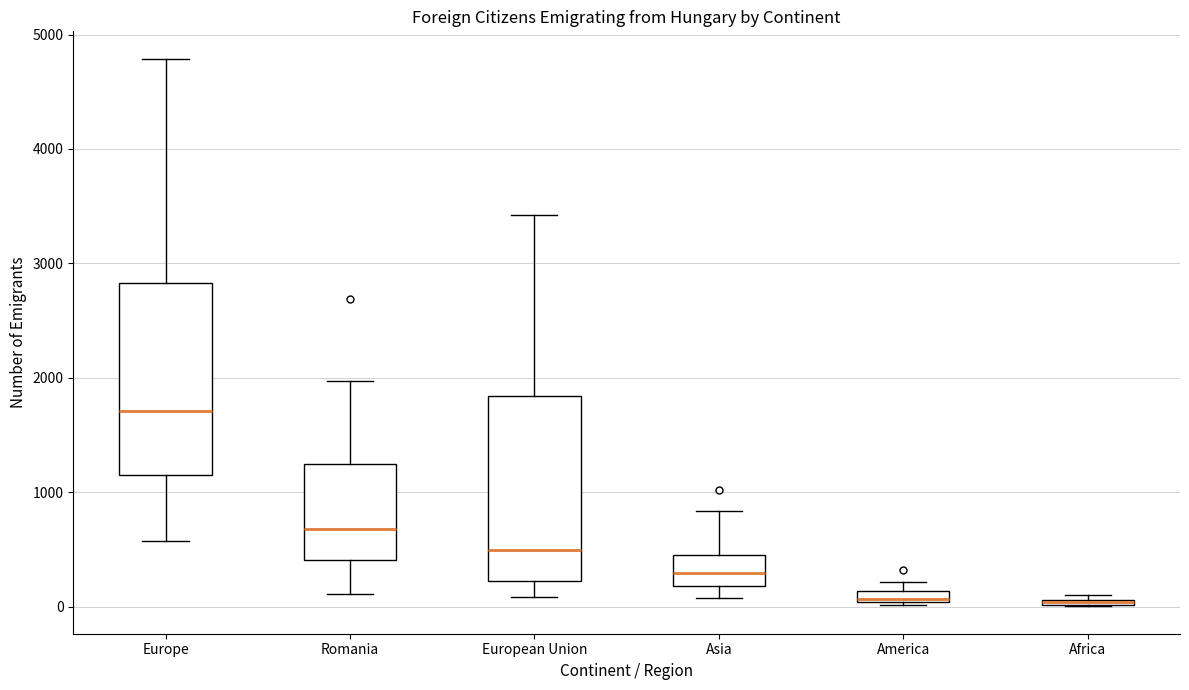

Where does the upper whisker of the box for European Union end on the y-axis? The values are not printed on the chart, so give them approximately, as read against the axis.

3400